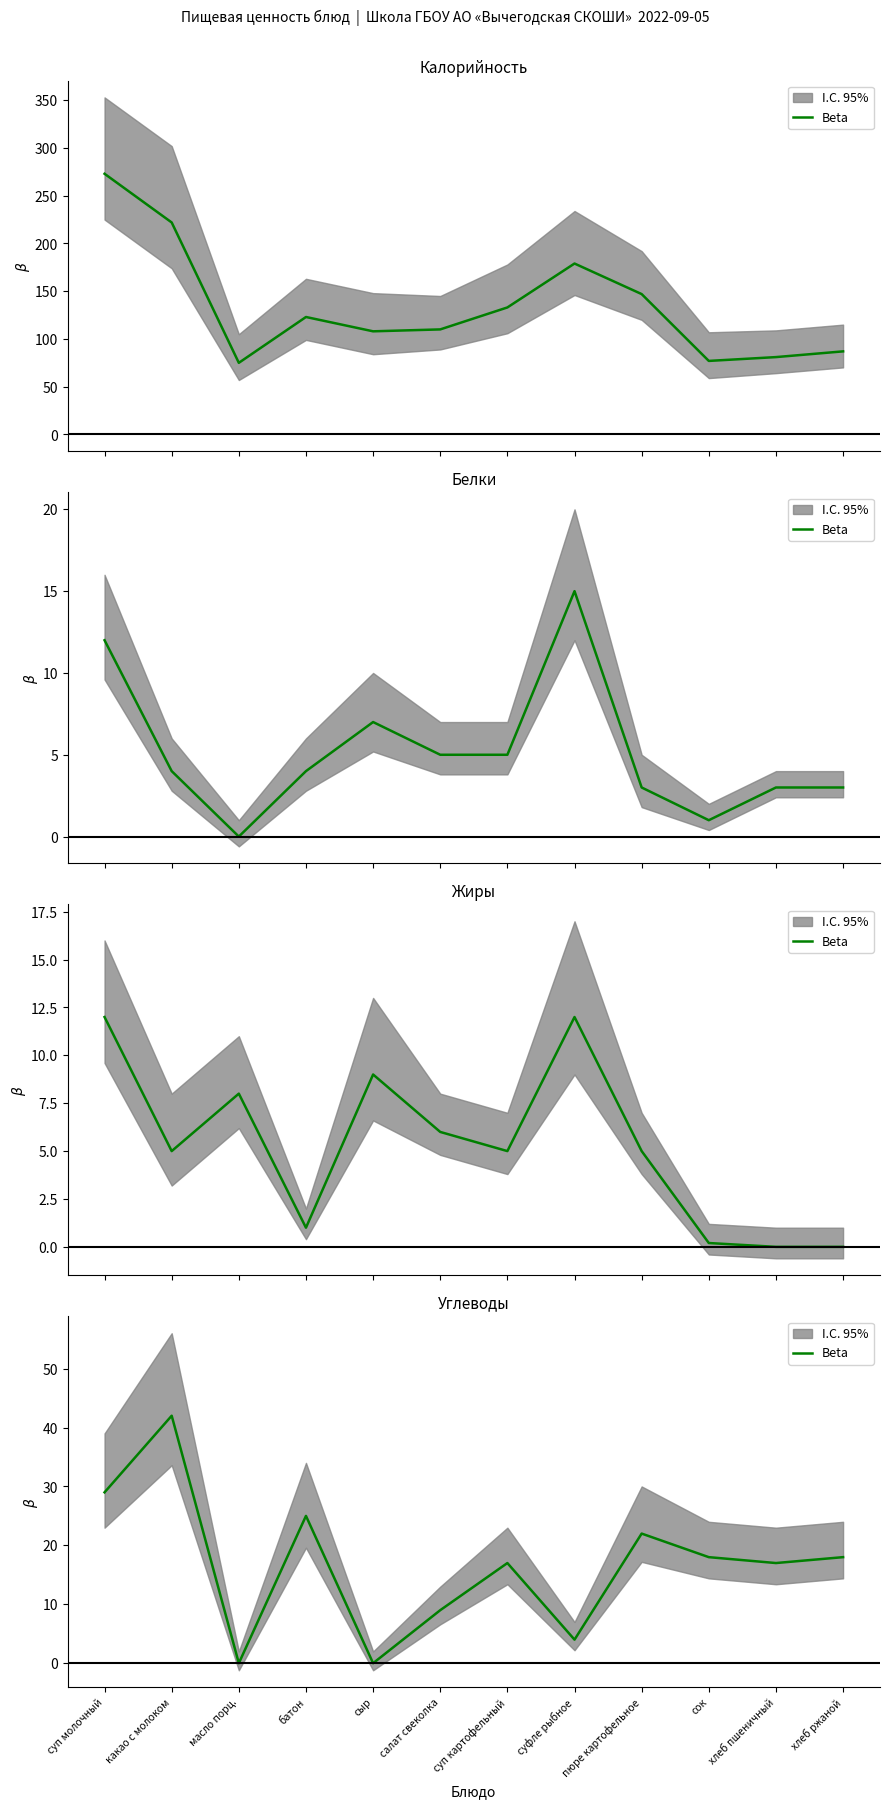

At which category does the data reach its first local valley?

масло порц.